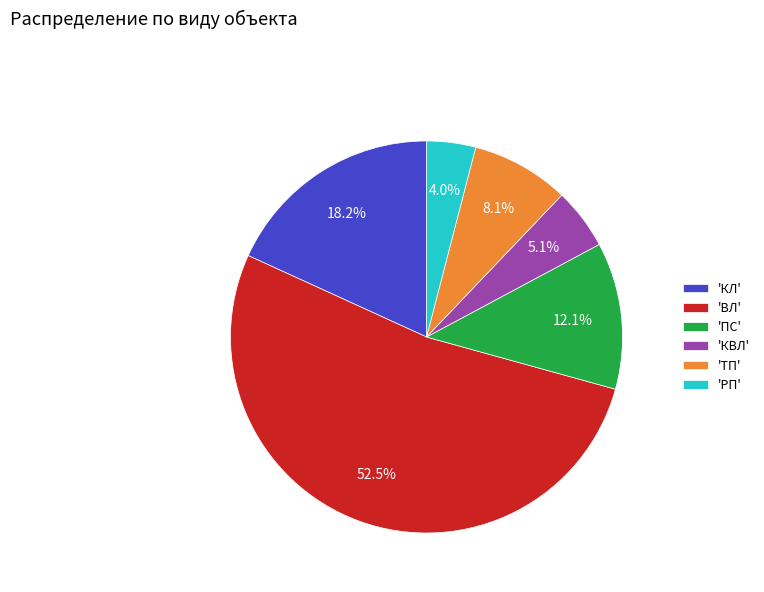

Count the number of slices in the pie.

6